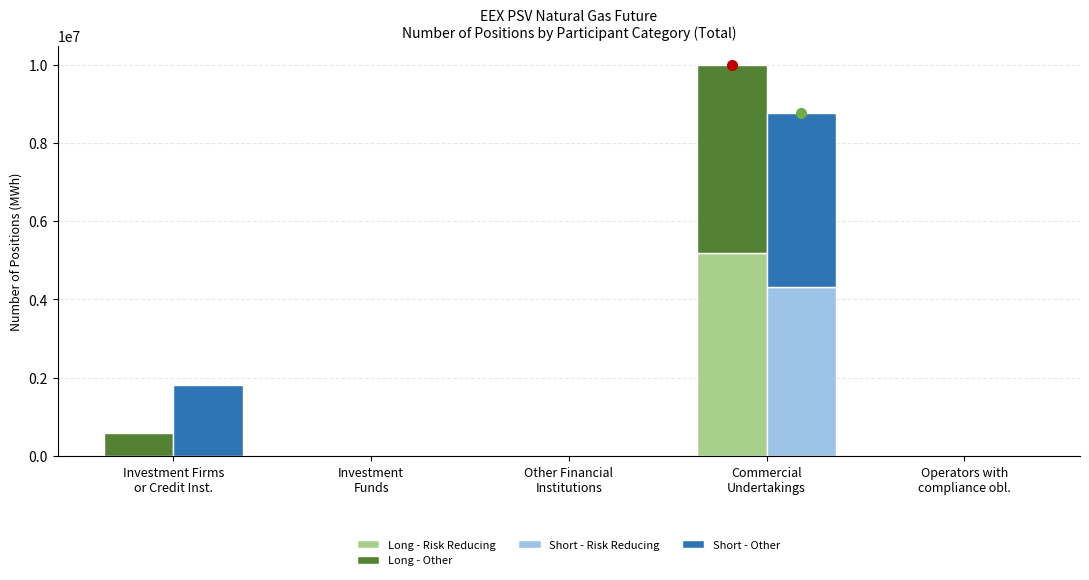

The value of Short - Risk Reducing at Commercial
Undertakings is 4309776. True or false?

True